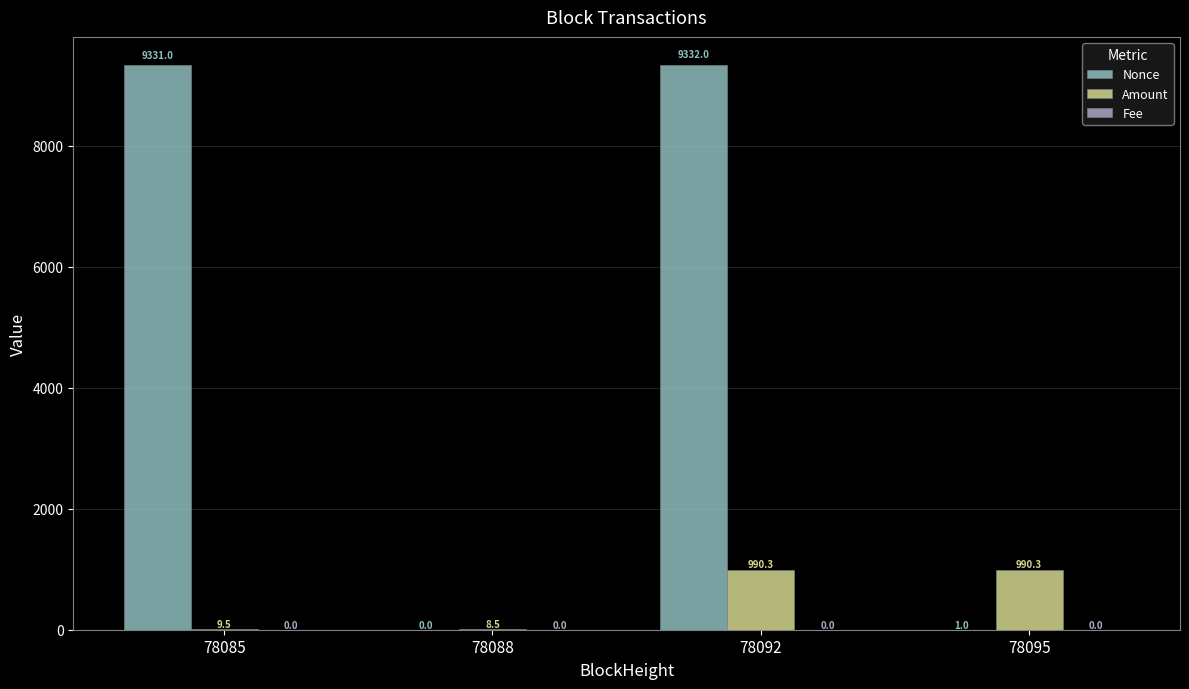

What is the sum of all Nonce values?

18664.0